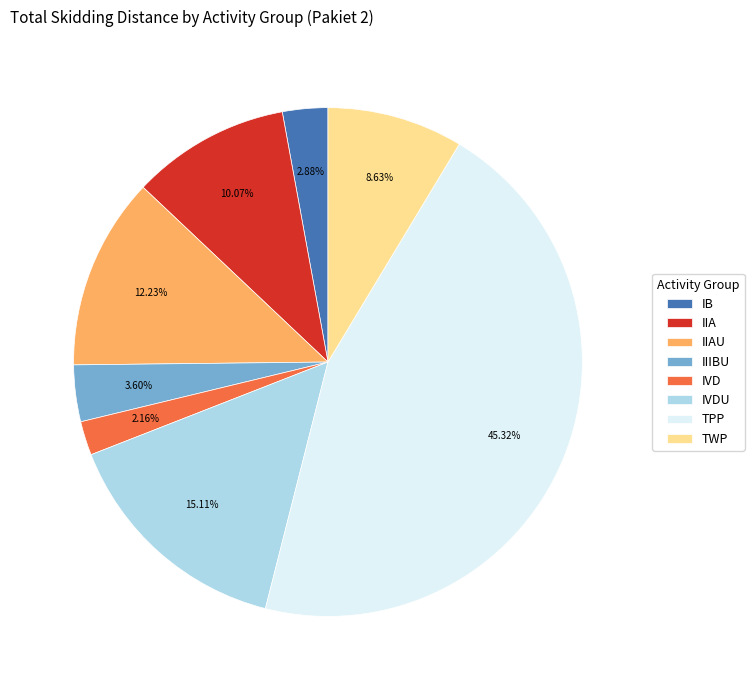

True or false: TPP accounts for 45% of the total.

True